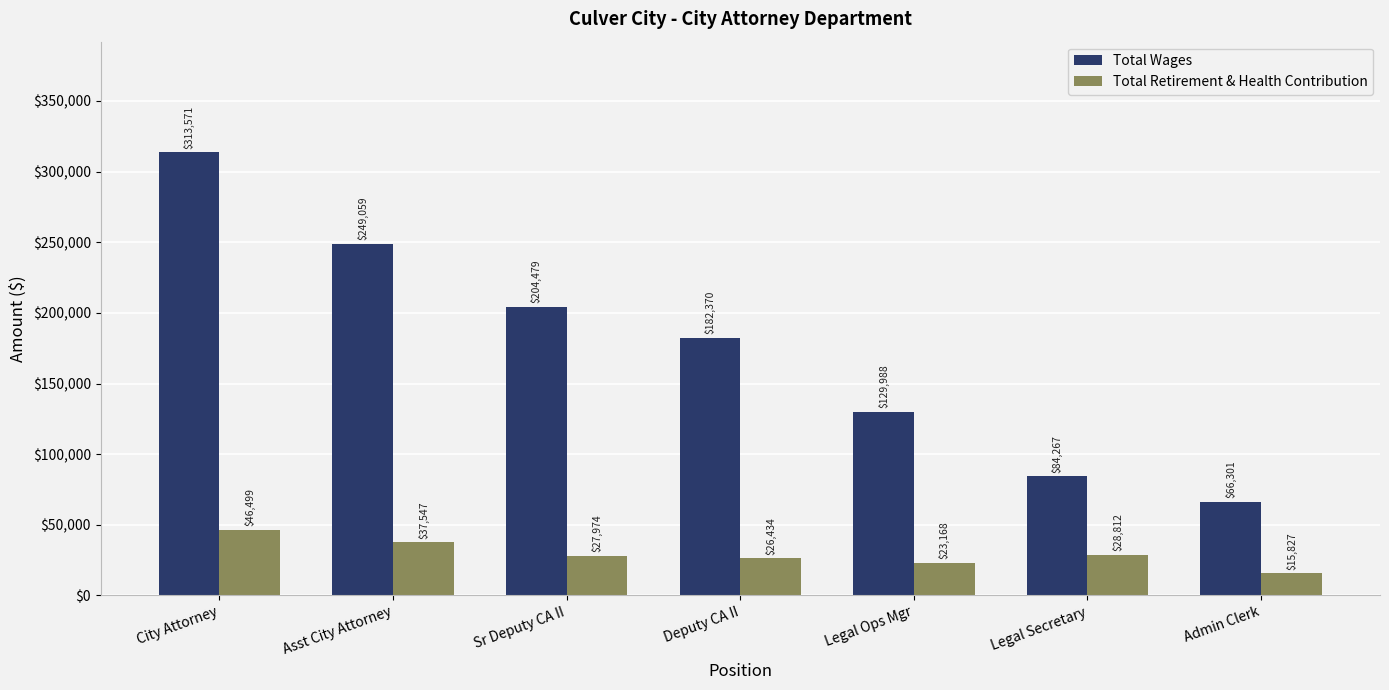

At which category is the sum across all series the highest?

City Attorney